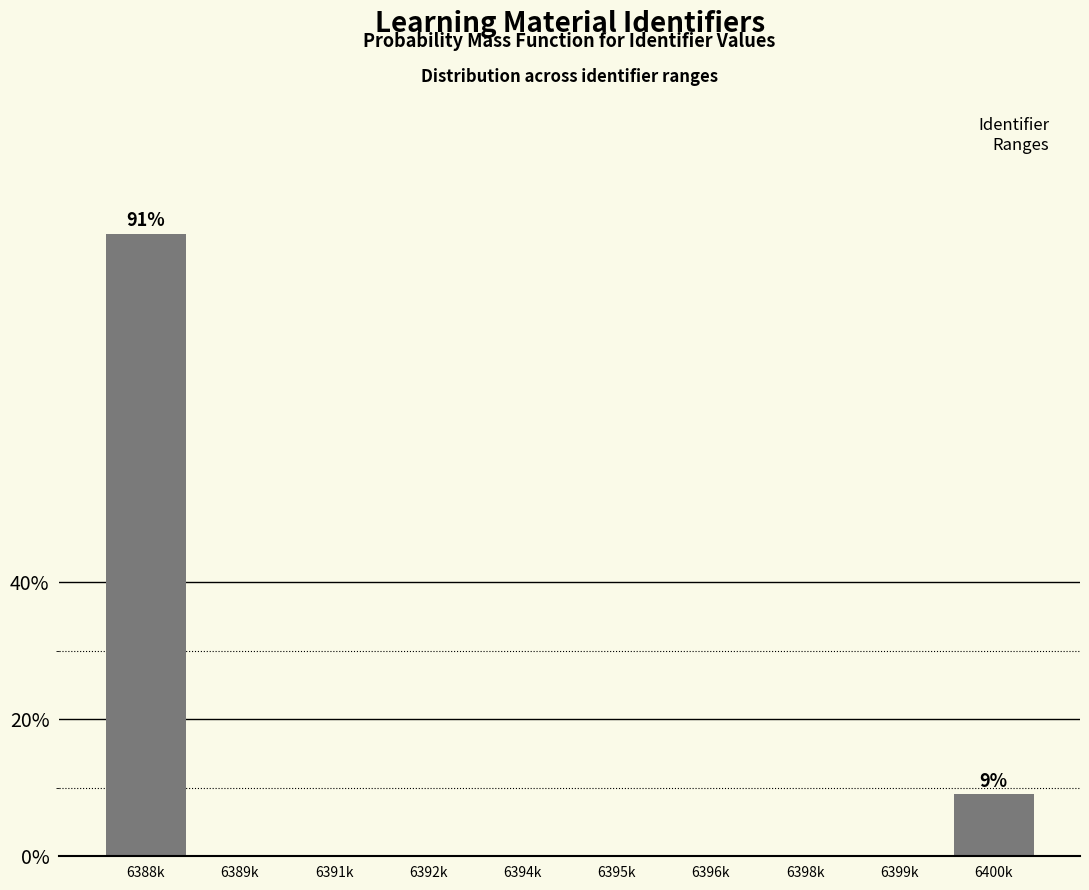

Reading right to left, transcribe all the data shown in this chart.

6400k=9.1	6399k=0.0	6398k=0.0	6396k=0.0	6395k=0.0	6394k=0.0	6392k=0.0	6391k=0.0	6389k=0.0	6388k=90.9